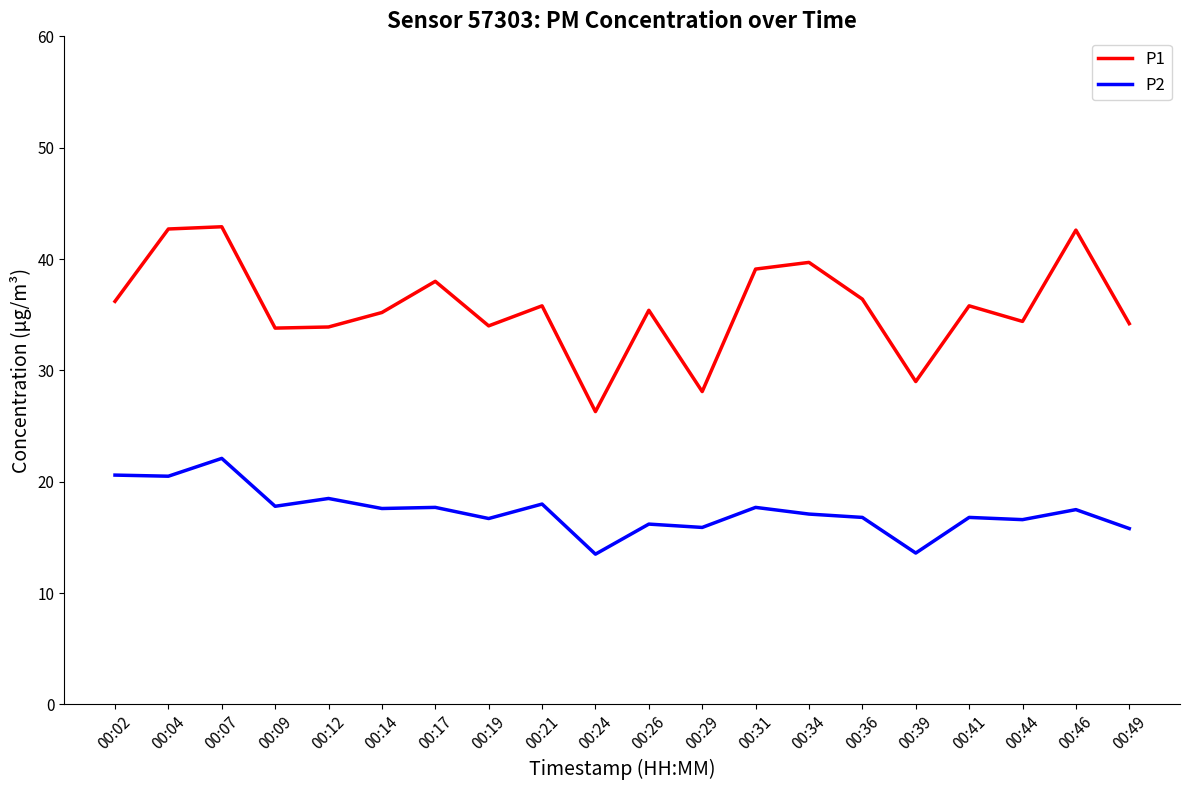

True or false: P2 and P1 cross at least once.

False